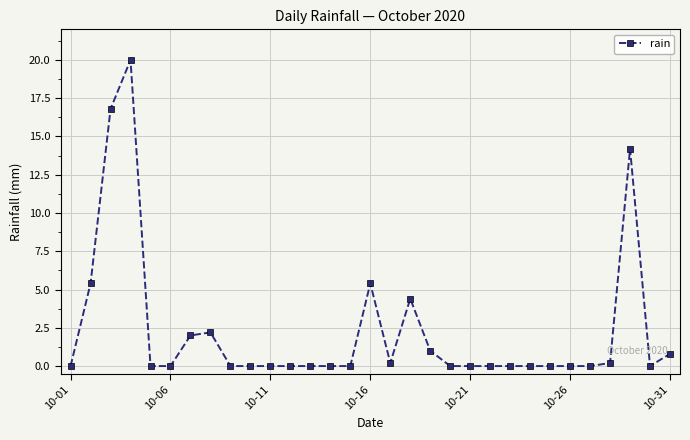

Is this an area chart (filled region under the line)?

No